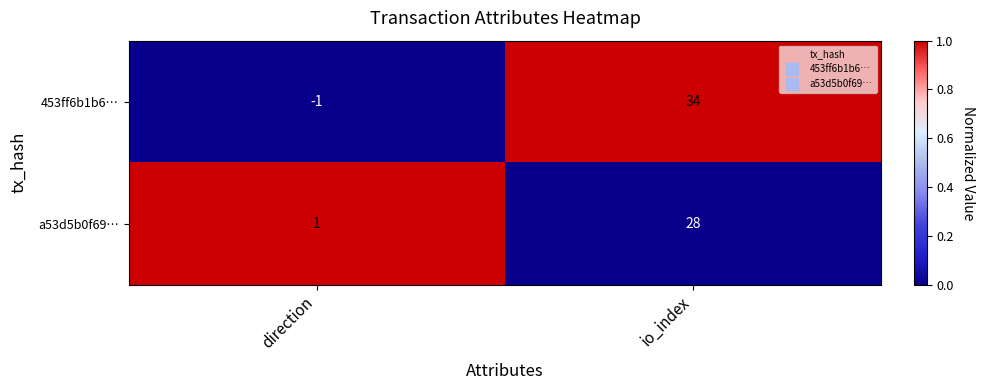

List the series in order of their peak value, highest first.

453ff6b1b6…, a53d5b0f69…